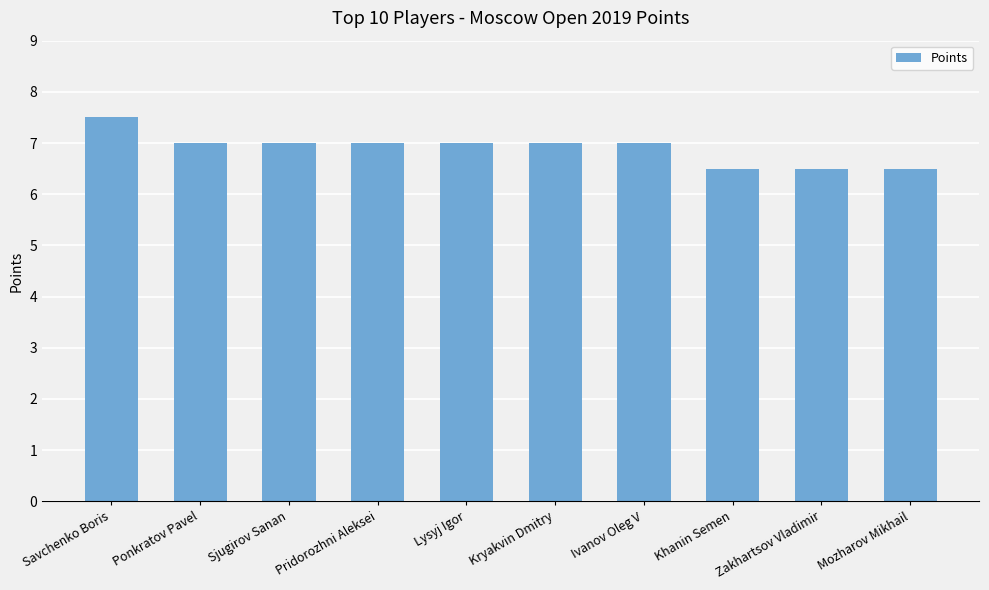

How many bars are there in total?

10